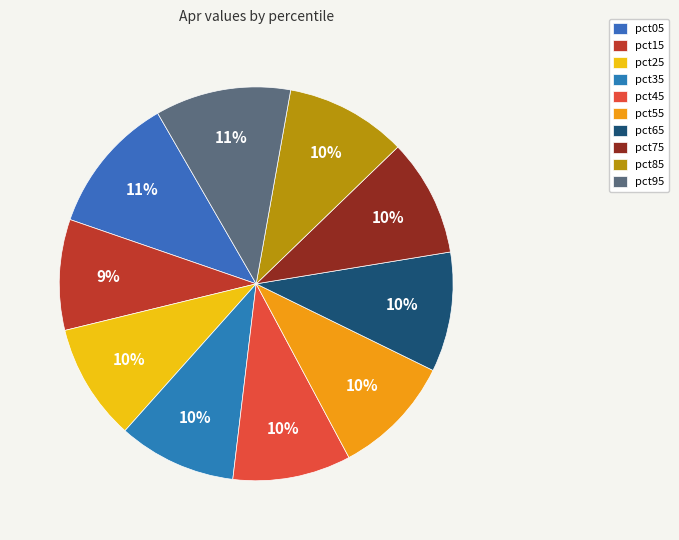

Combined, what portion of the pie is pct35 and pct25?

19.3%